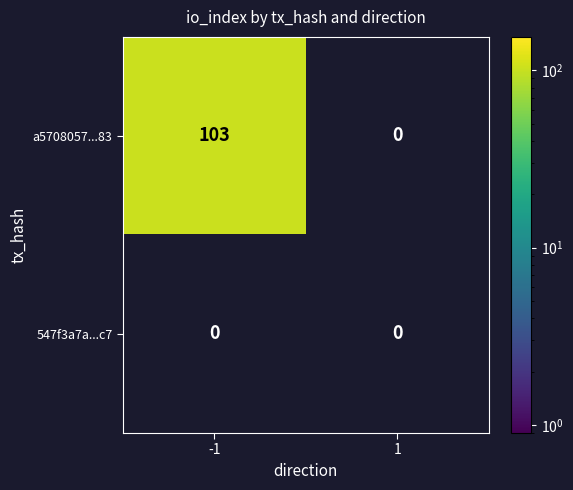

Rank the series at -1 from highest to lowest value.

a5708057...83, 547f3a7a...c7